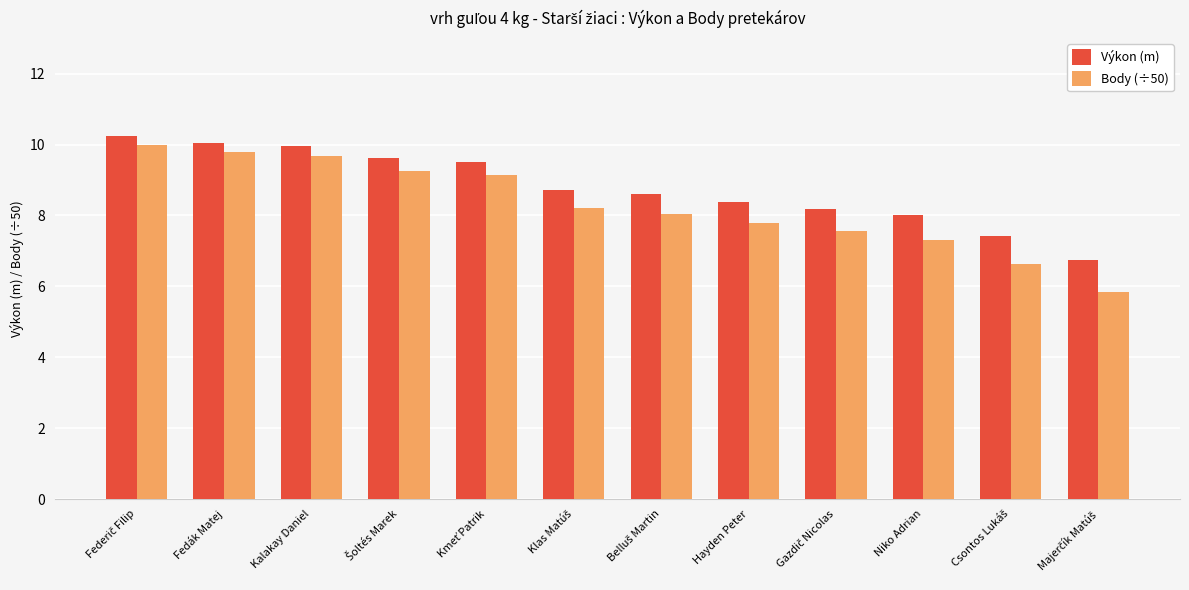

What is the maximum value shown in the chart?

10.2